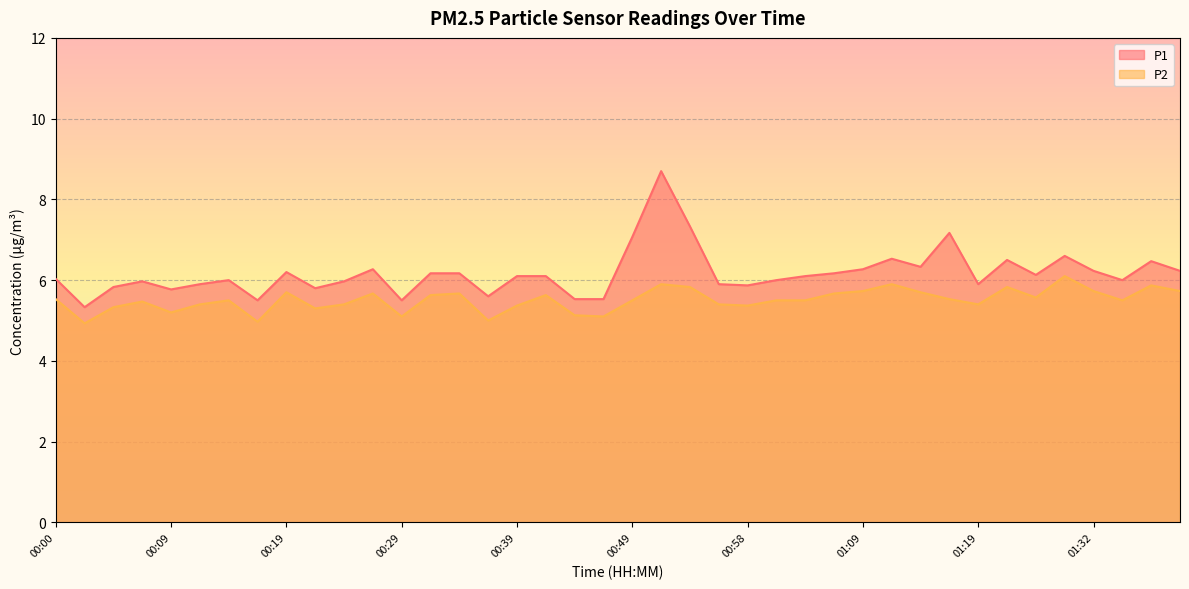

How many lines are shown in the chart?

2